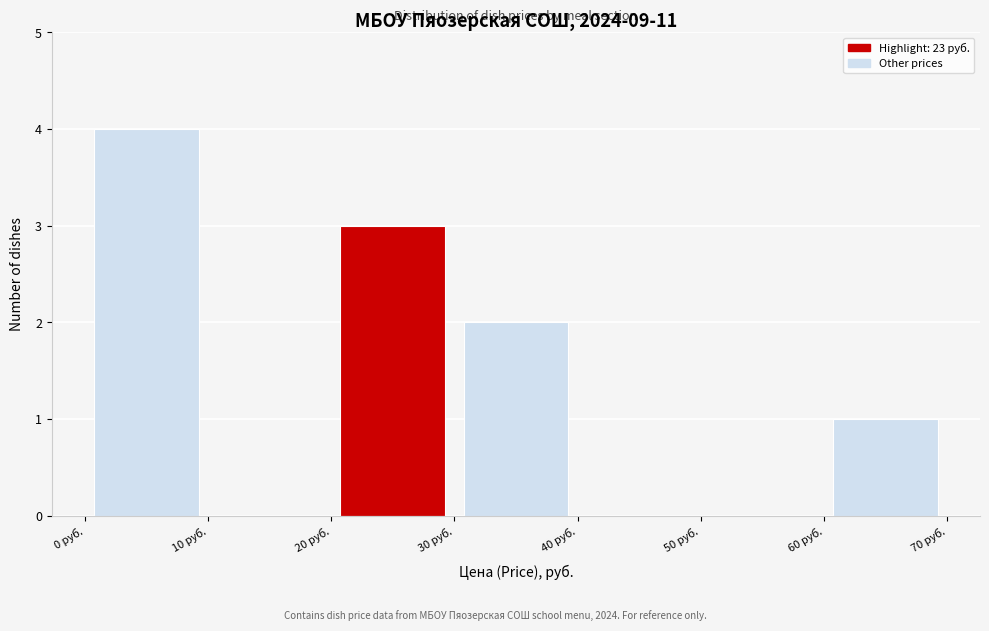

Reading left to right, transcribe this chart: for each bar, give the range it covers on the x-axis and its height. The values are not printed on the chart, so give them approximately, as read against the axis.

0 to 10: 4
10 to 20: 0
20 to 30: 3
30 to 40: 2
40 to 50: 0
50 to 60: 0
60 to 70: 1